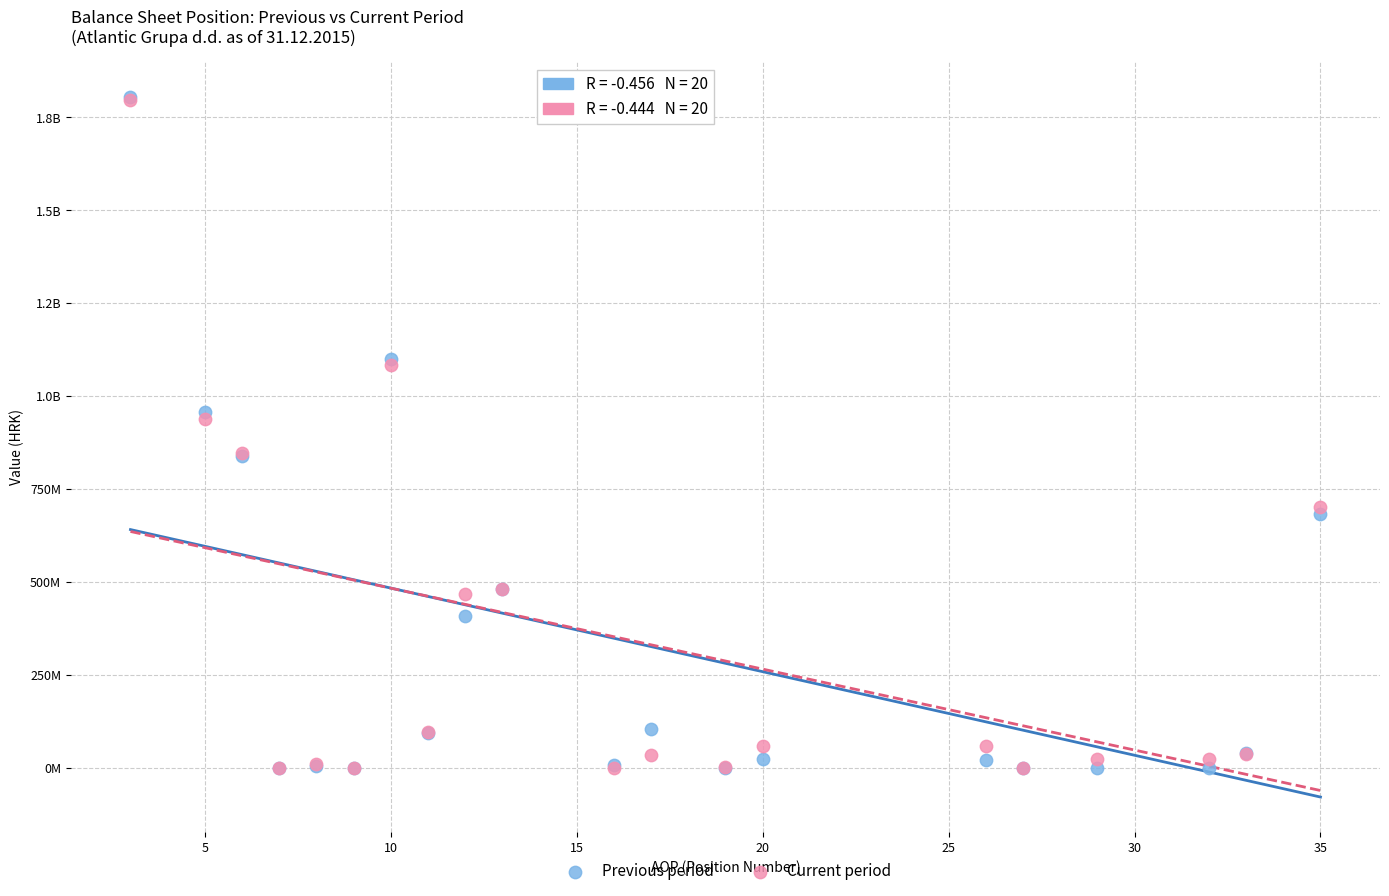

What are all the series names shown in the legend?

Previous period, Current period